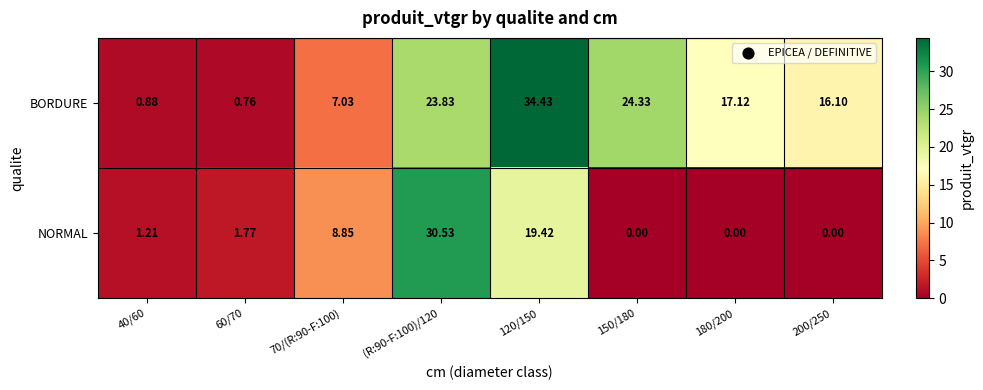

Which series has the largest total across all categories?

BORDURE